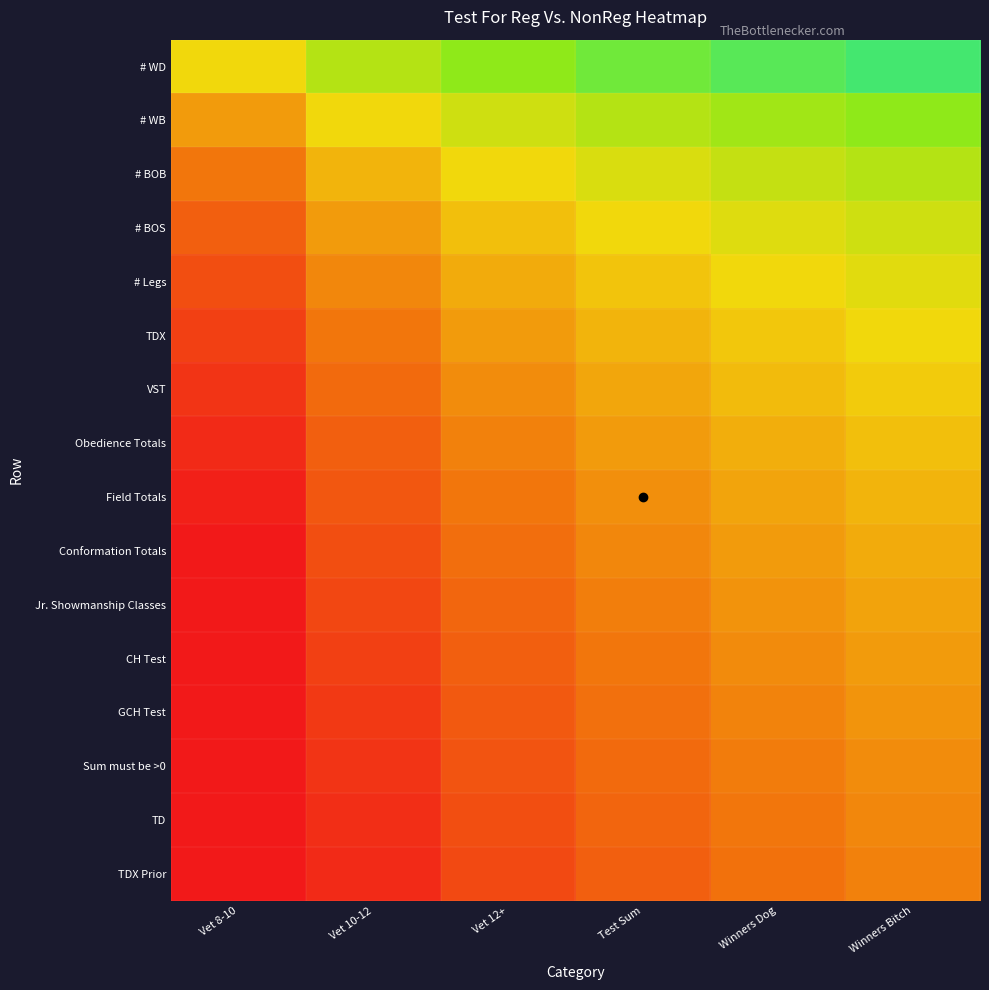

Which has a higher value, Test Sum or Winners Bitch?

Winners Bitch